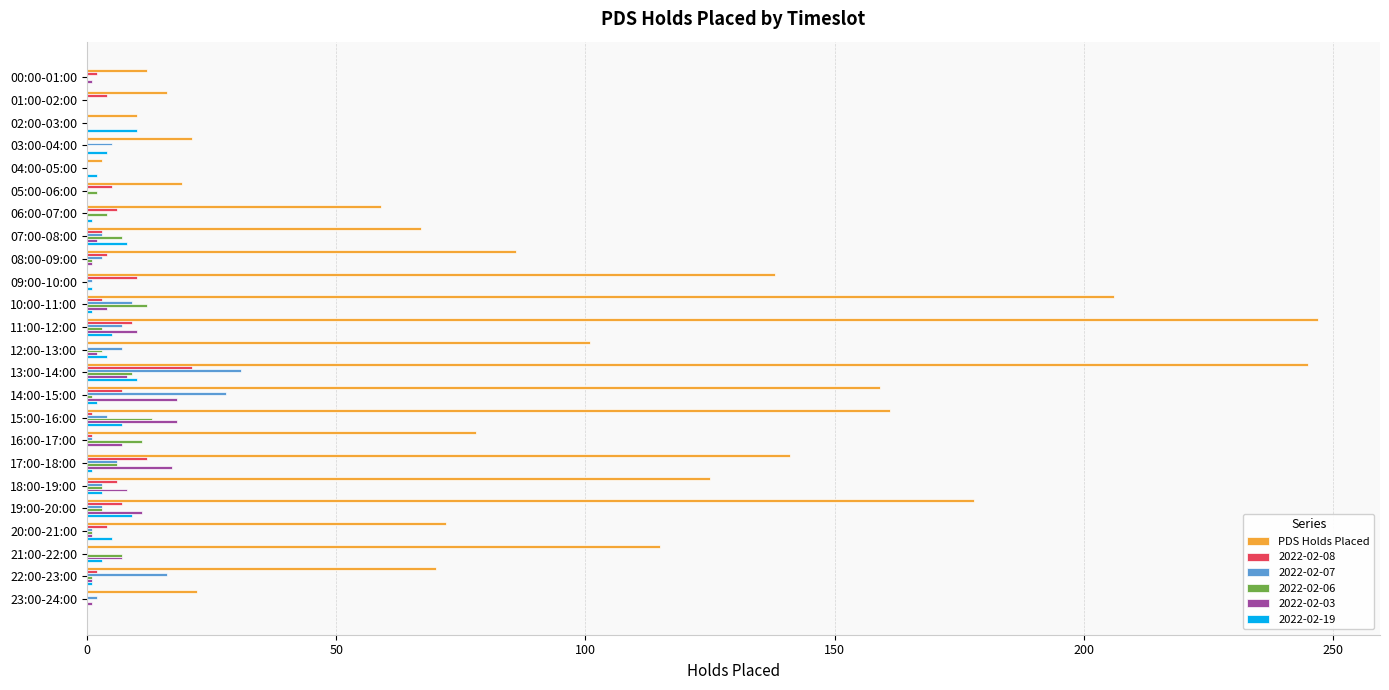

What is the greatest value displayed?

247